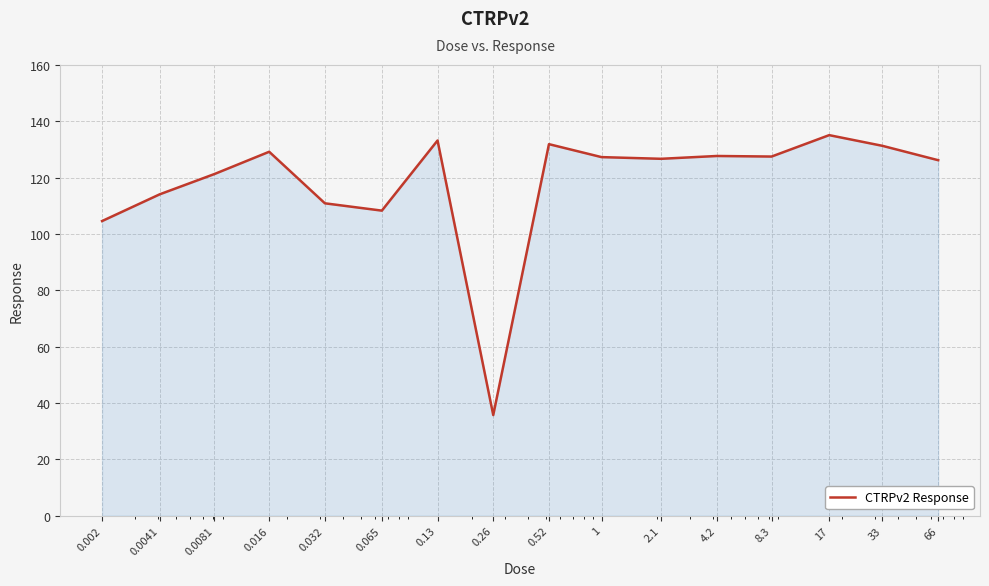

What is the smallest value displayed?

35.7